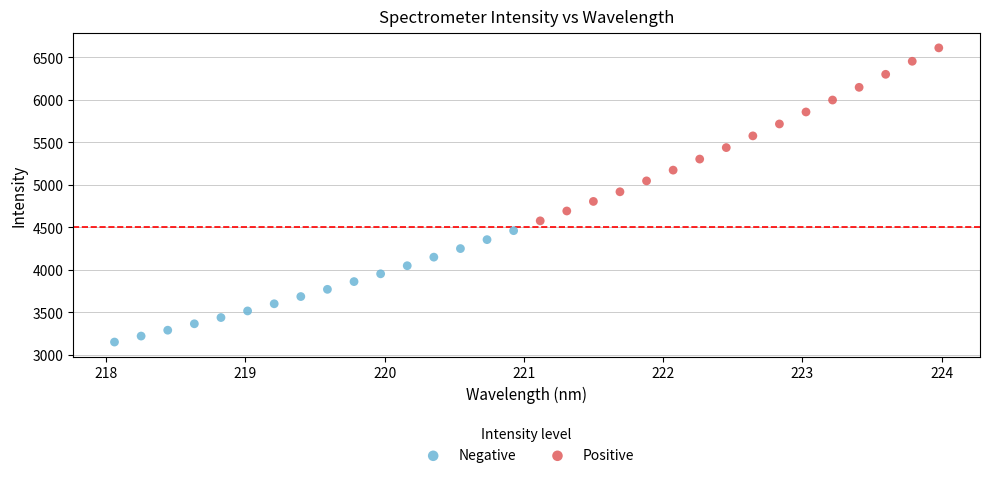

Which series has the widest spread of Y values?

Positive